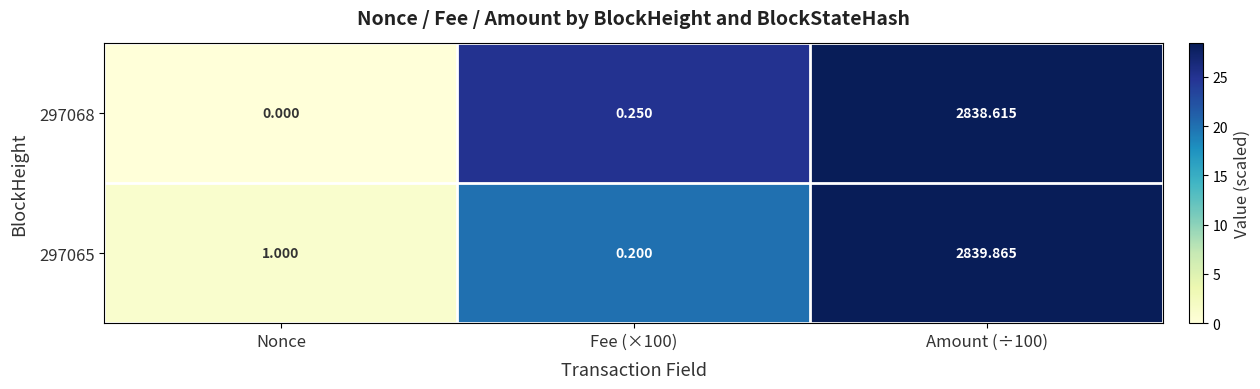

At which category is the sum across all series the highest?

Amount (÷100)